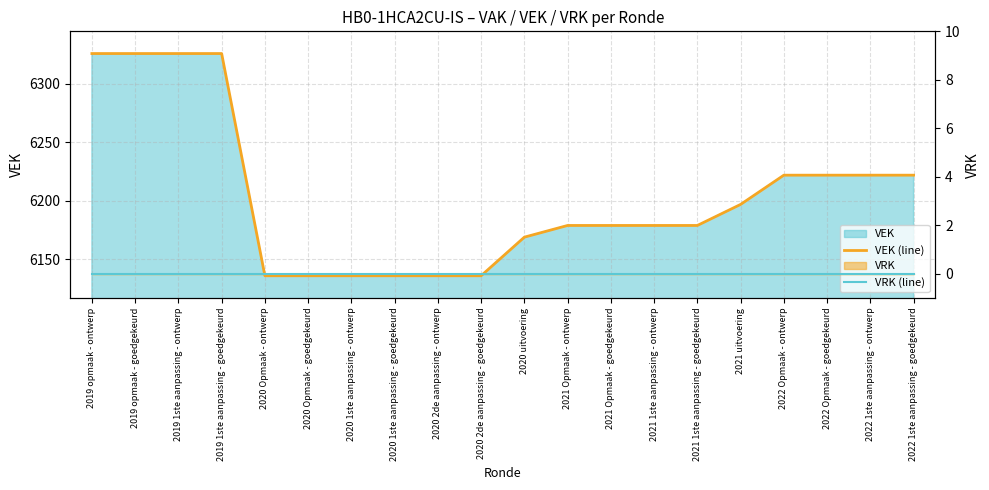

What is the label of the 11th point from the left?

2020 uitvoering